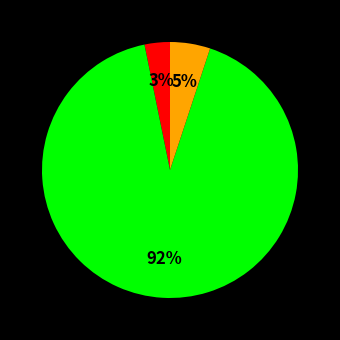

Is there a majority slice in this chart?

Yes